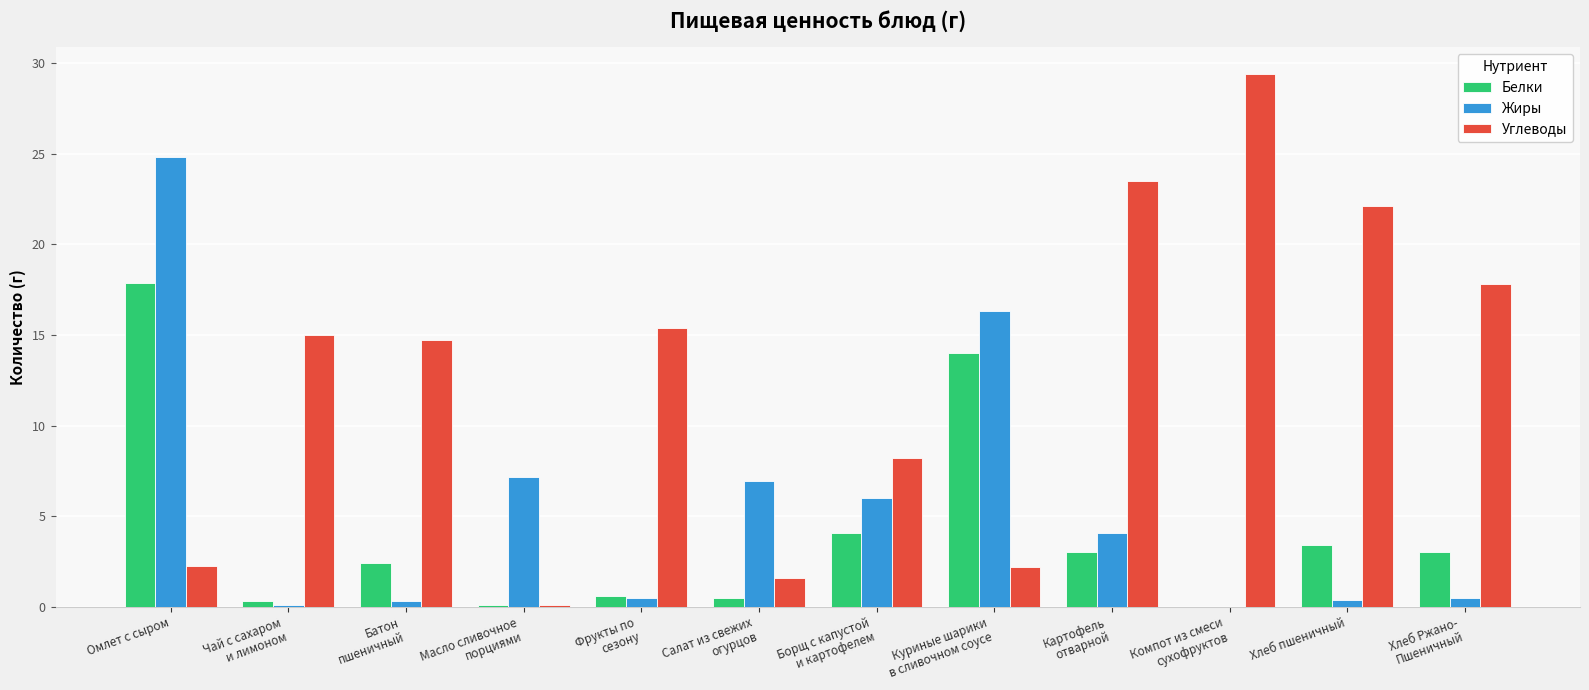

What is the maximum value for Жиры?

24.8